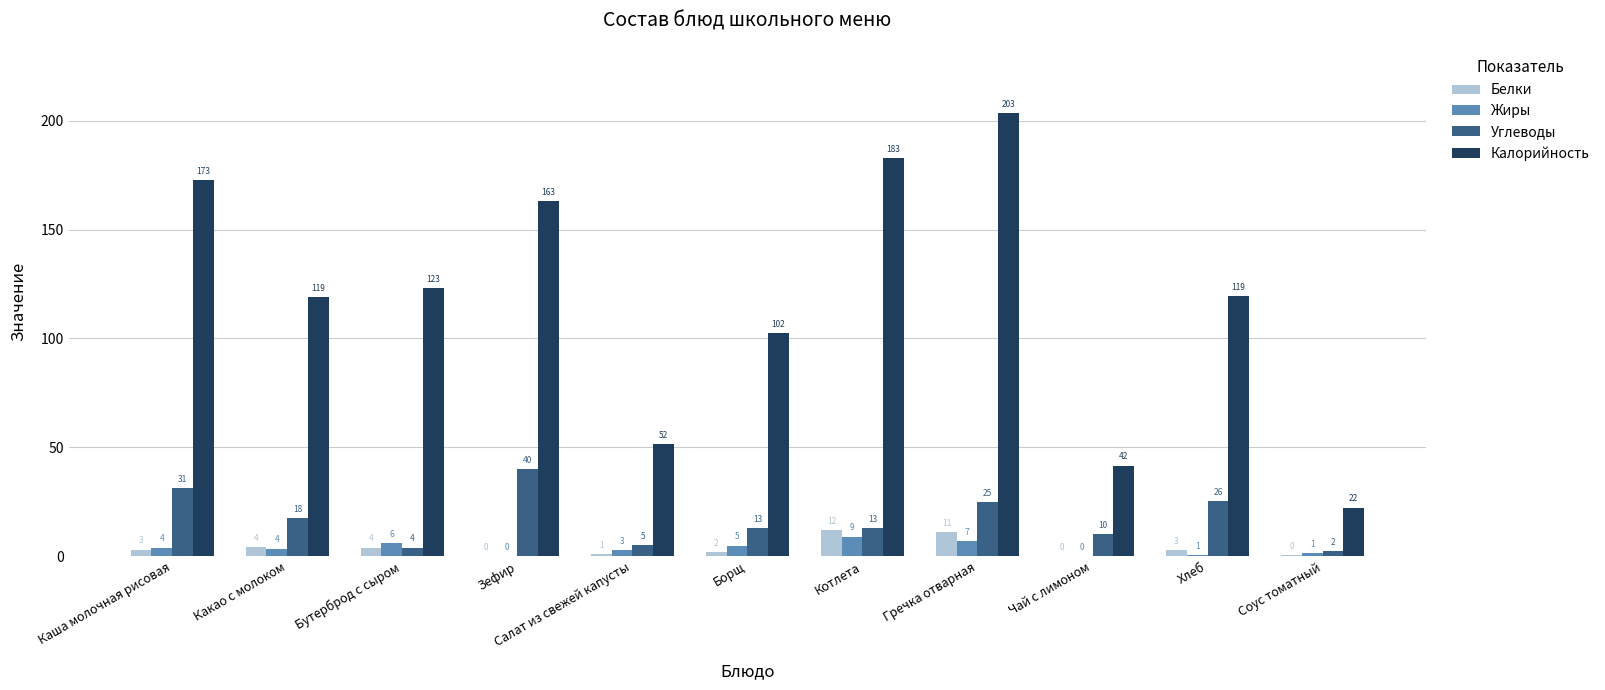

Which series has the largest range (max minus min)?

Калорийность